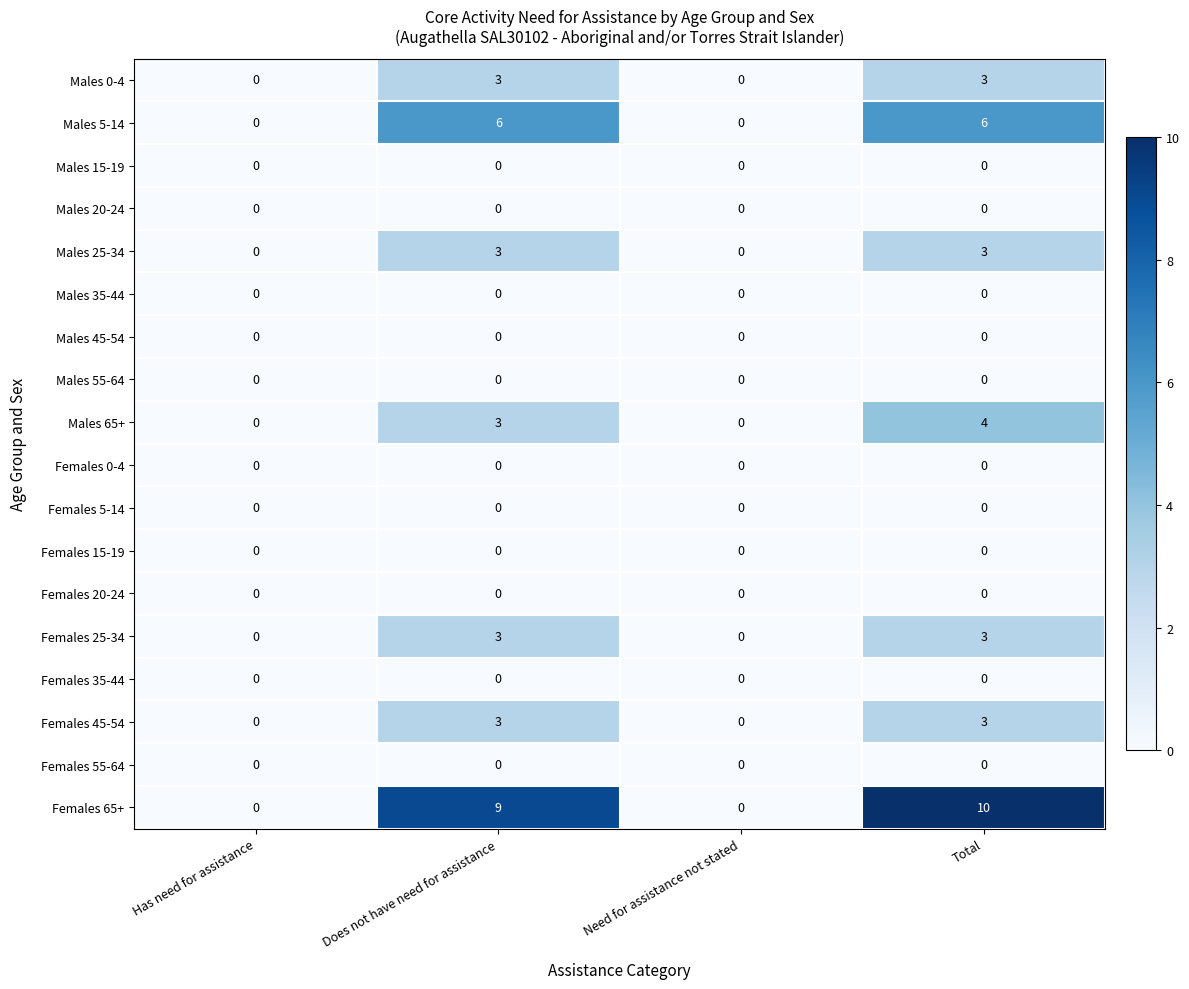

At which category is the sum across all series the highest?

Total